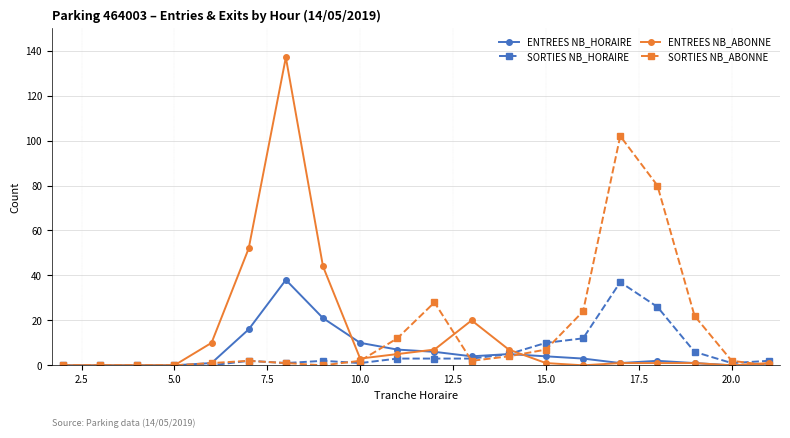

In SORTIES NB_ABONNE, how many points are higher than both neighbors (excluding endpoints)?

3